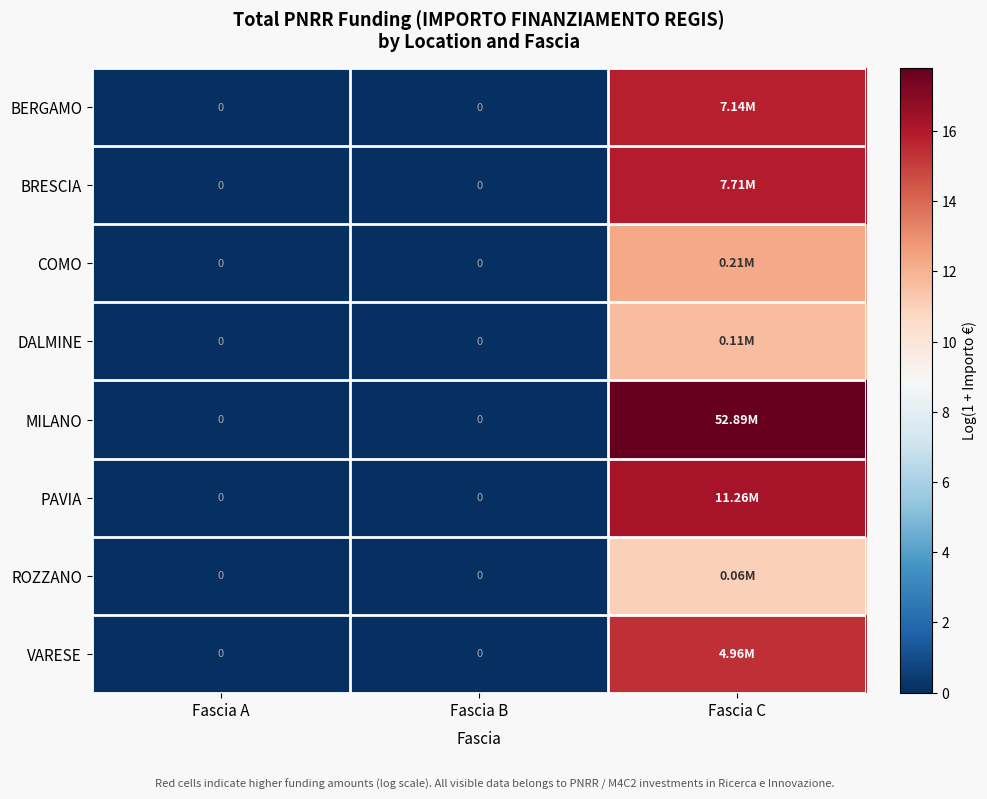

What is the total value across all series at Fascia C?

116.0